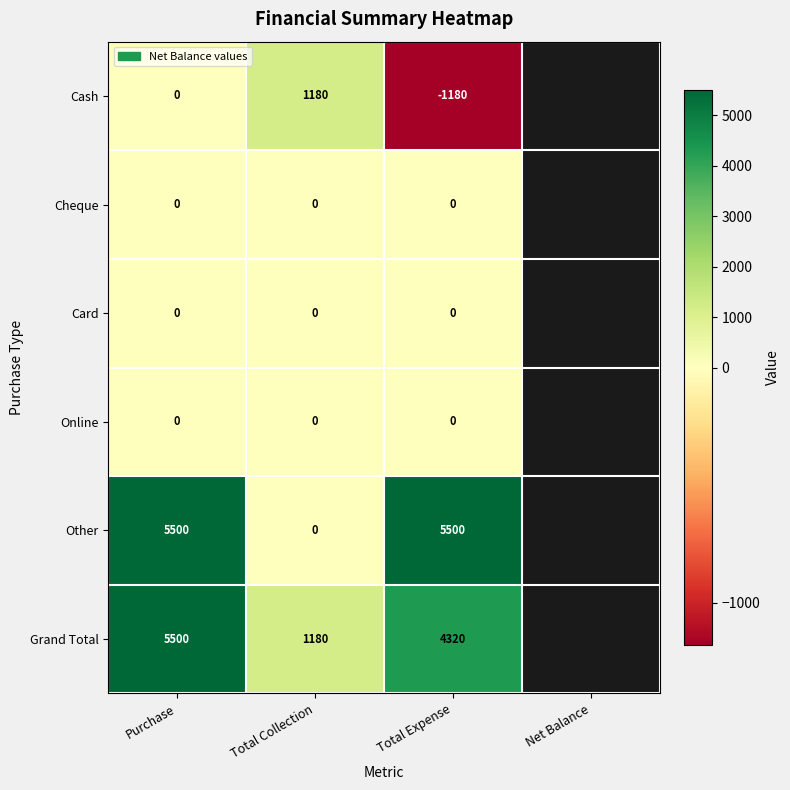

What is the maximum value shown in the chart?

5500